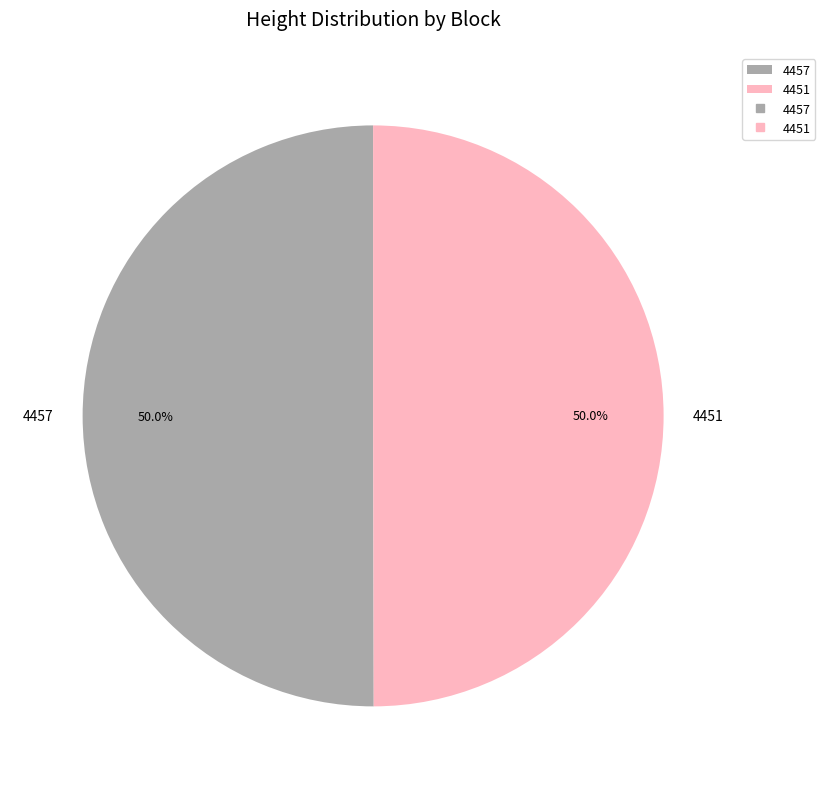

What is the ratio of the value at 4457 to the value at 4451?

1.0